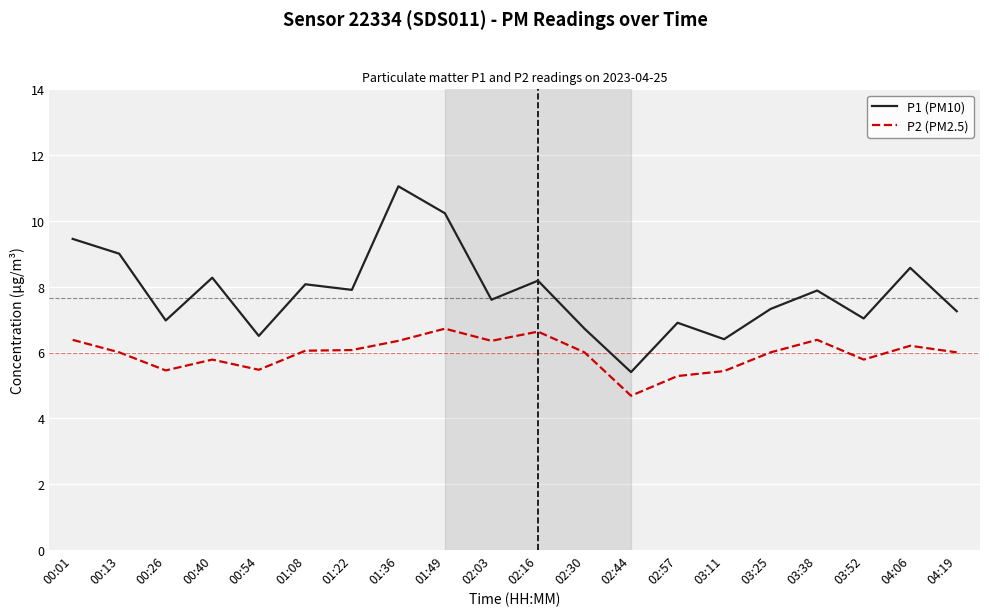

True or false: P1 (PM10) and P2 (PM2.5) cross at least once.

False